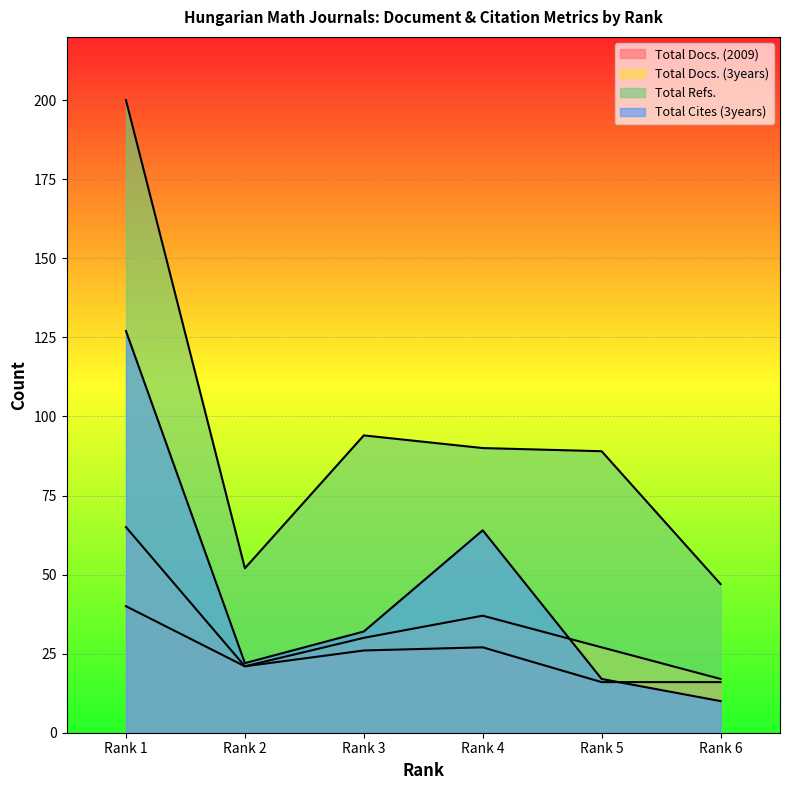

Rank the series by their maximum value, from lowest to highest.

Total Docs. (2009), Total Docs. (3years), Total Cites (3years), Total Refs.